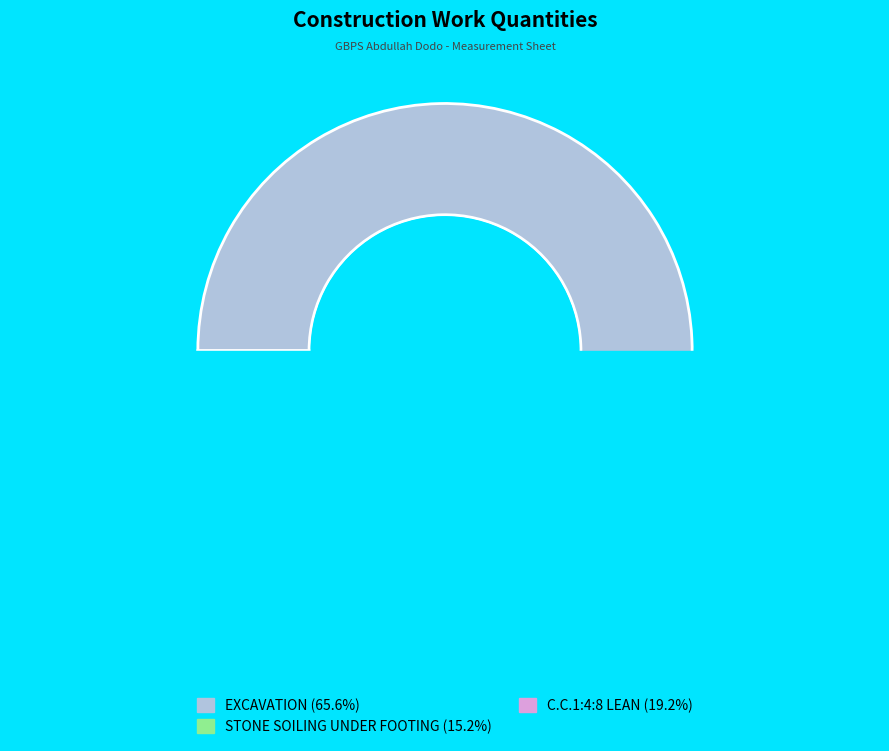

True or false: STONE SOILING UNDER FOOTING accounts for 15% of the total.

True